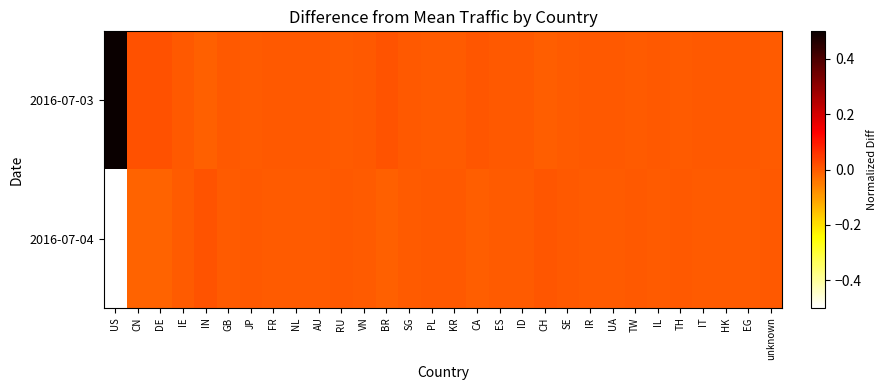

At how many categories does at least one series exceed 0?

30